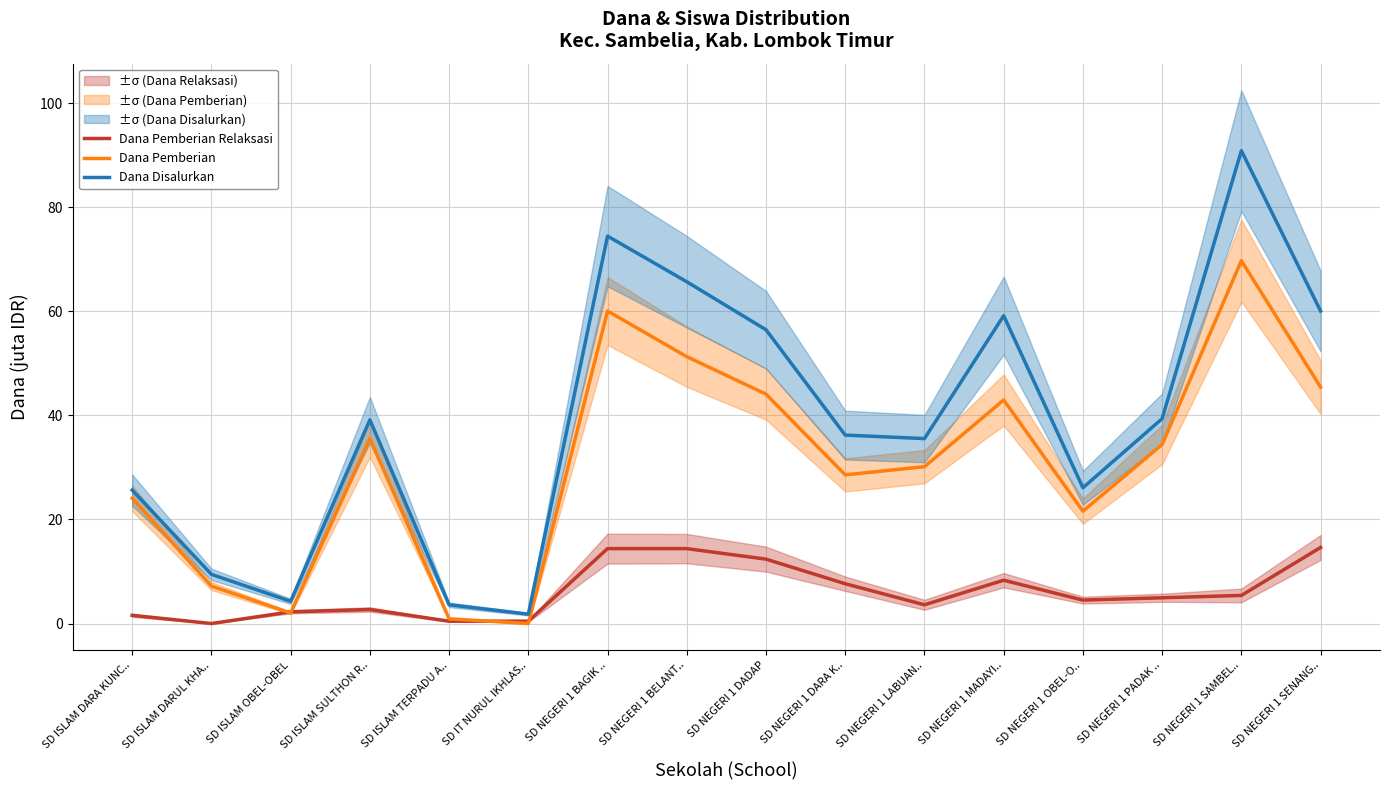

Reading left to right, what are all the values shown in this chart?

Dana Pemberian Relaksasi: 1.6	0.0	2.2	2.7	0.5	0.5	14.4	14.4	12.4	7.7	3.6	8.3	4.5	5.0	5.4	14.6
Dana Pemberian: 24.1	7.2	2.0	35.5	0.9	0.0	60.1	51.3	44.1	28.6	30.1	43.0	21.6	34.4	69.8	45.5
Dana Disalurkan: 25.6	9.4	4.3	39.1	3.6	1.8	74.5	65.7	56.5	36.2	35.5	59.2	26.1	39.4	90.9	60.1